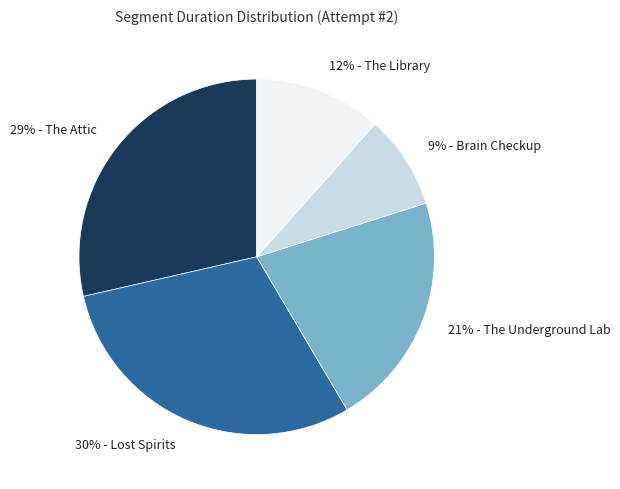

The 12% - The Library slice represents 1% of the pie. True or false?

False